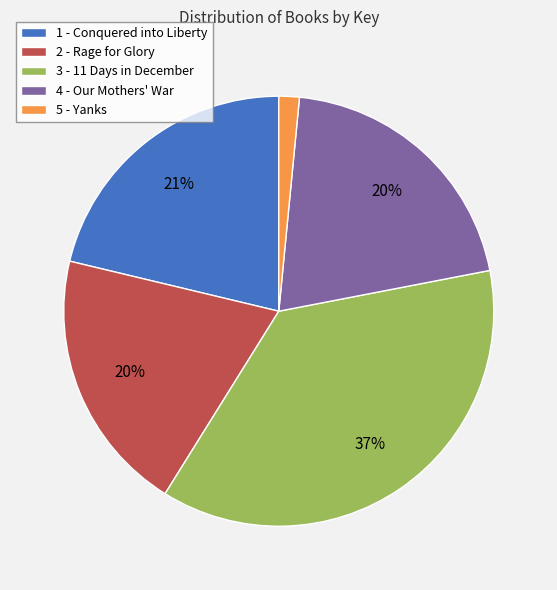

Combined, do 5 - Yanks and 3 - 11 Days in December account for over 50%?

No